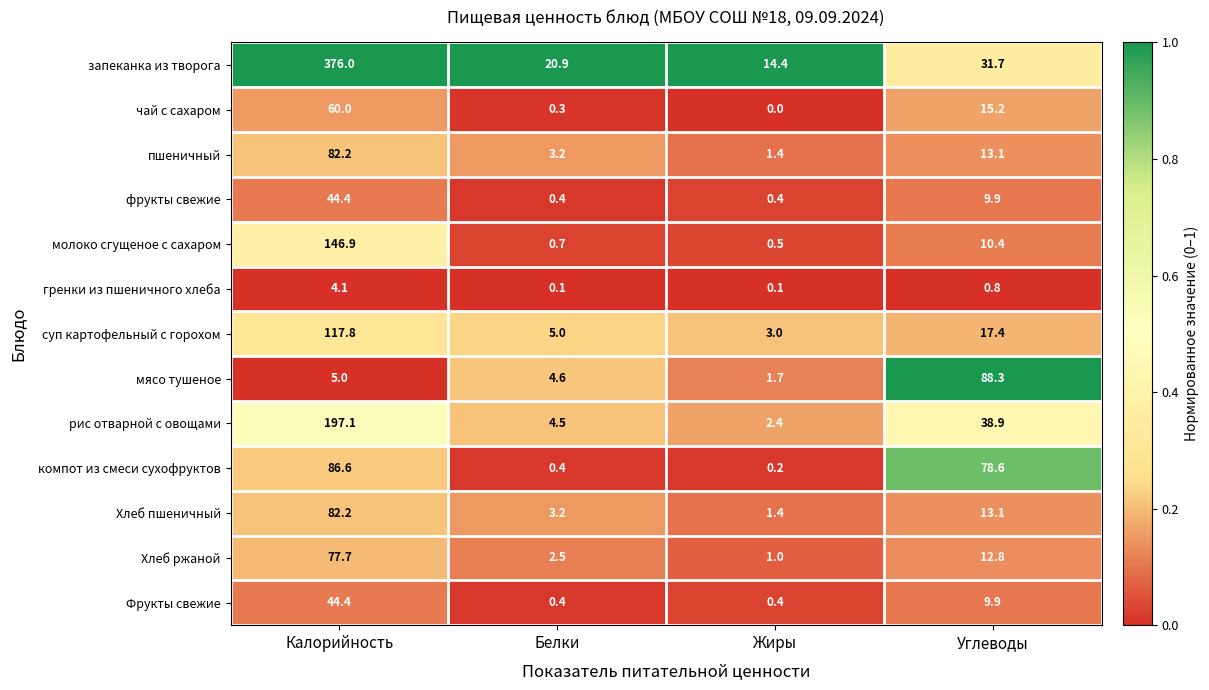

At how many categories does at least one series exceed 0?

4